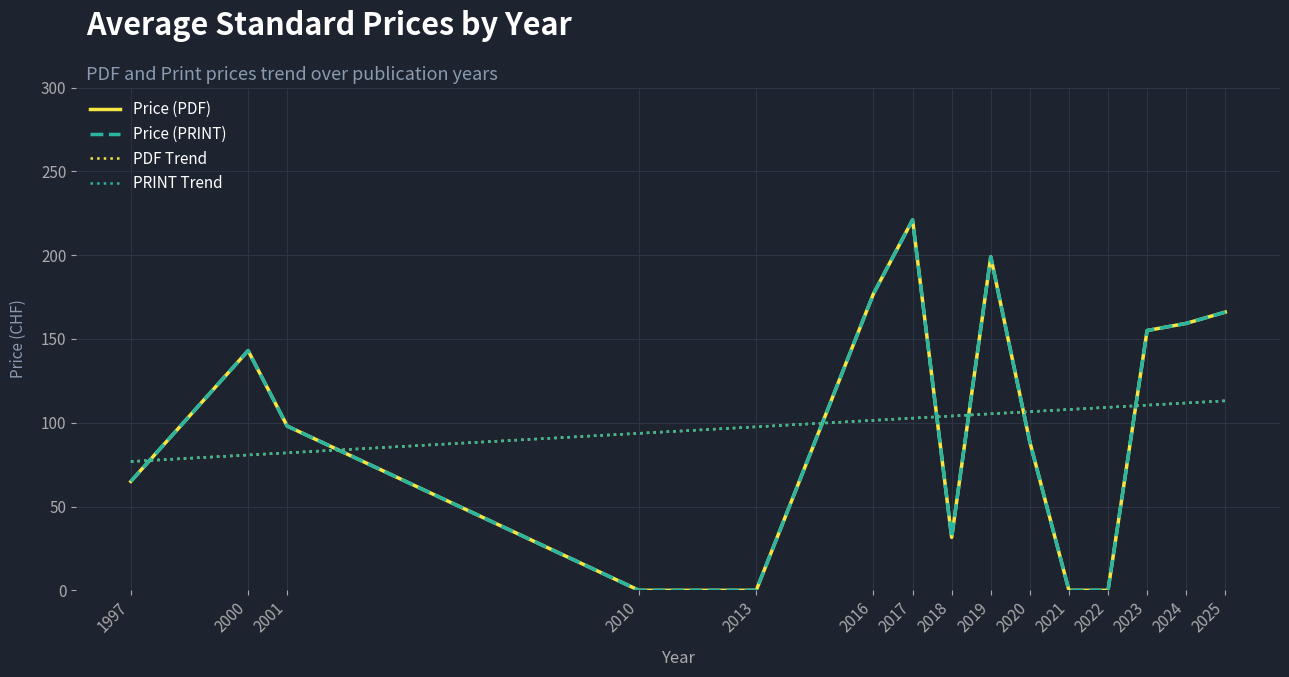

Does the chart have visible grid lines?

Yes